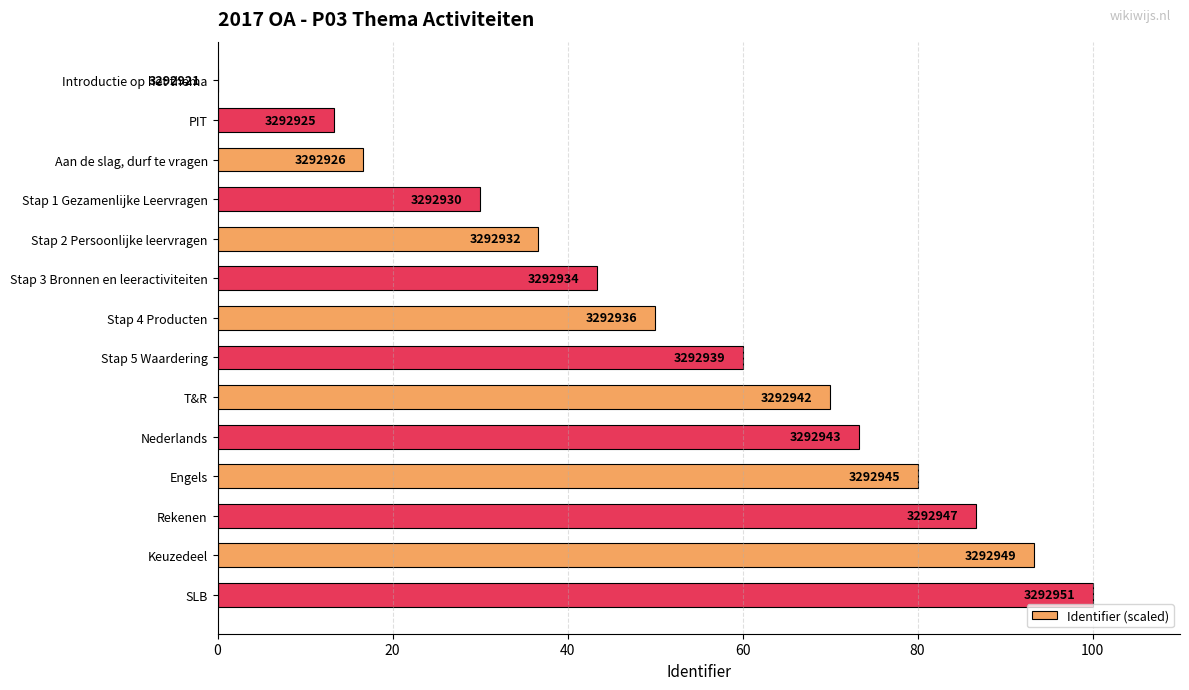

How many bars are there in total?

14